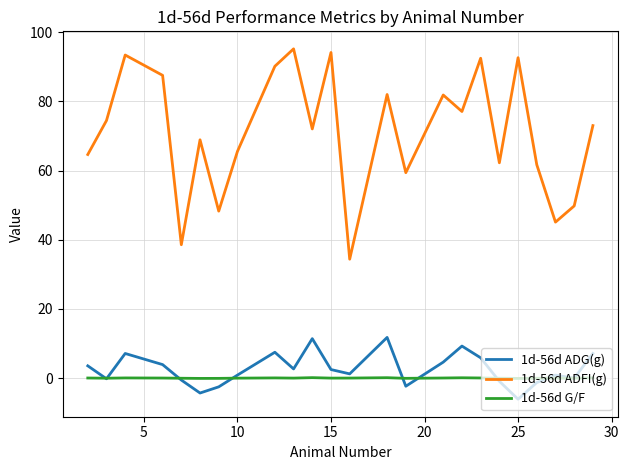

What are all the series names shown in the legend?

1d-56d ADG(g), 1d-56d ADFI(g), 1d-56d G/F